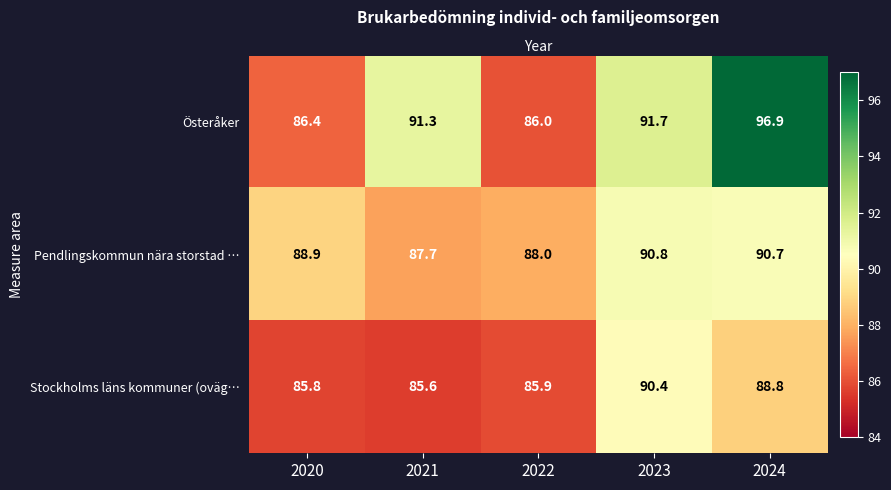

The Pendlingskommun nära storstad … series shows 54.4 at 2024. True or false?

False